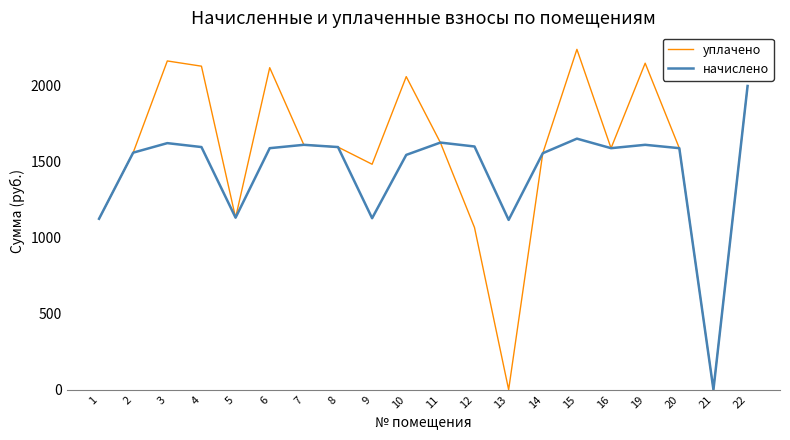

What is the maximum value for начислено?

1998.4